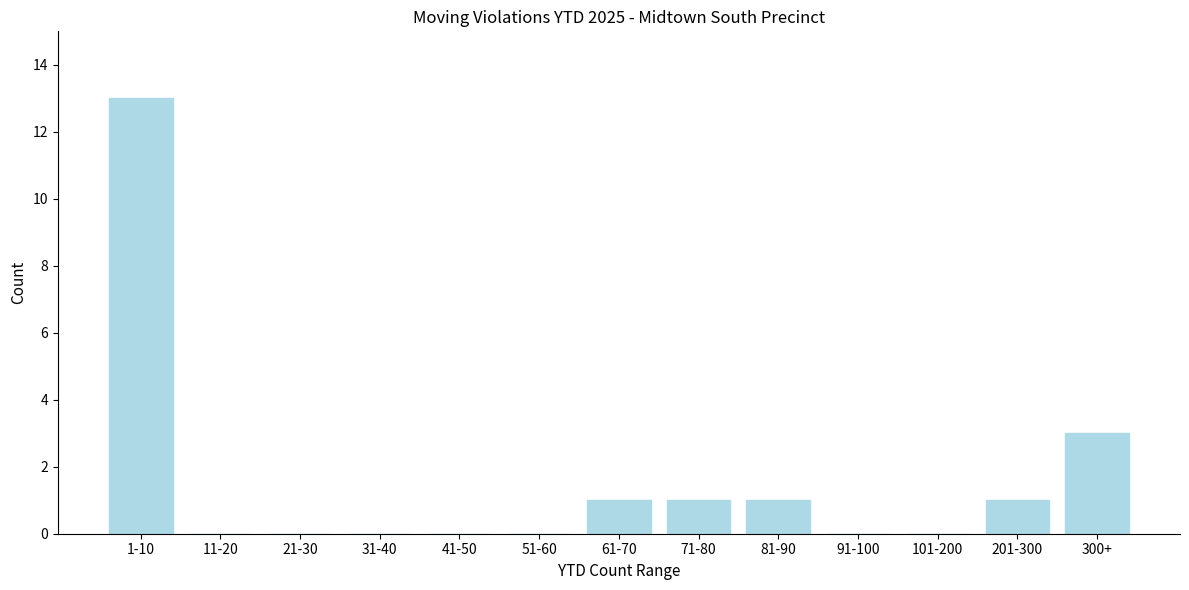

Reading left to right, what are all the values shown in this chart?

1-10=13	11-20=0	21-30=0	31-40=0	41-50=0	51-60=0	61-70=1	71-80=1	81-90=1	91-100=0	101-200=0	201-300=1	300+=3